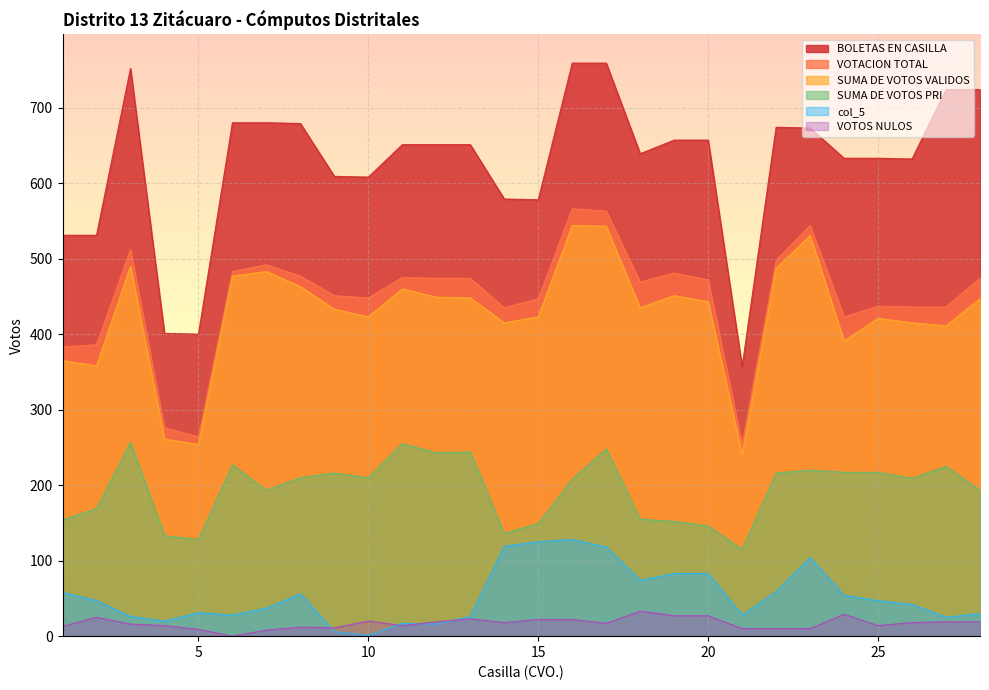

How many categories are shown in the chart?

28